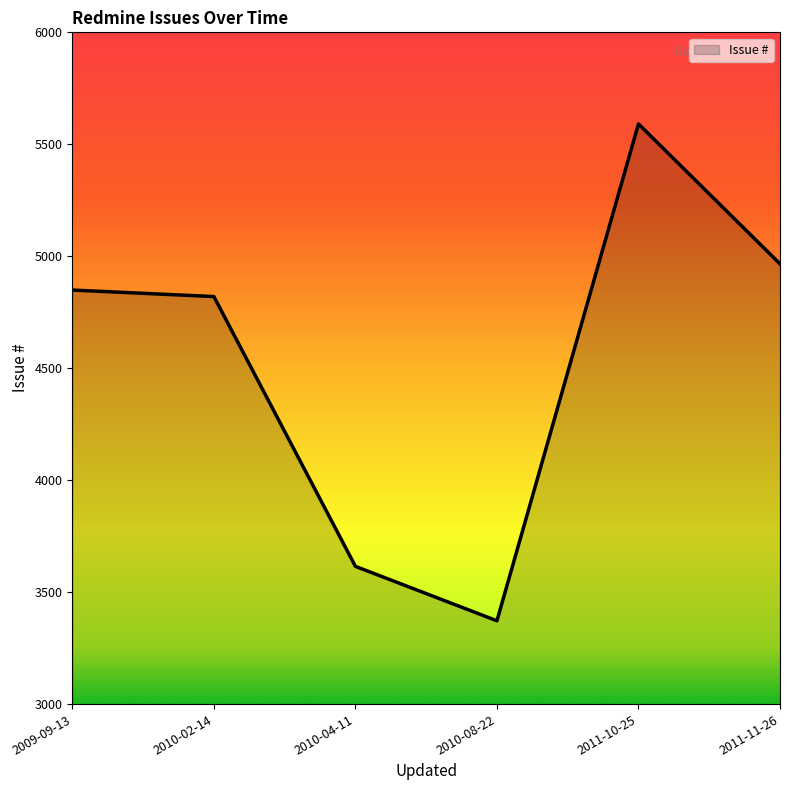

What is the sum of all values?

27213